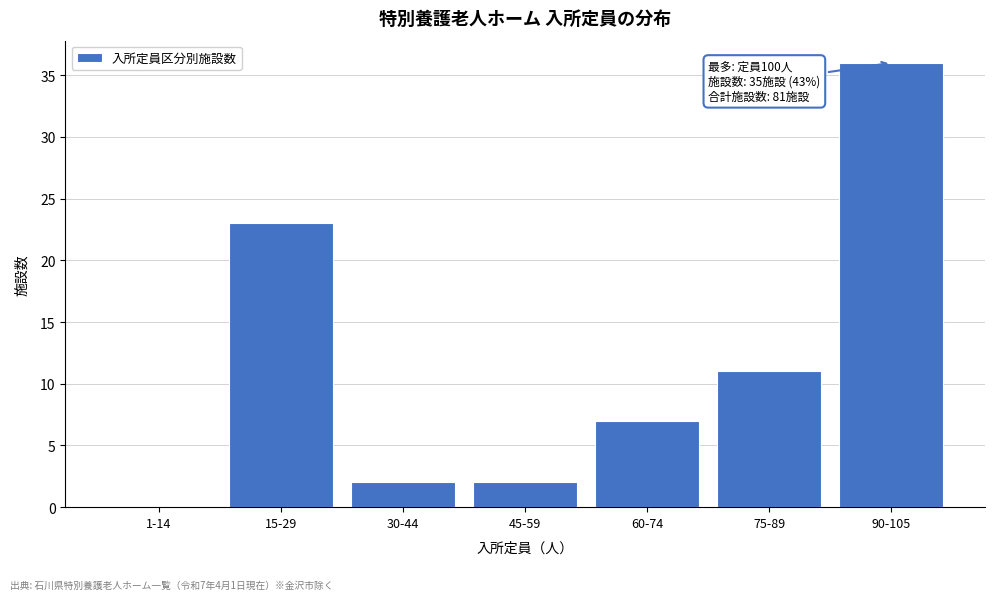

Reading left to right, what are all the values shown in this chart?

1-14=0	15-29=23	30-44=2	45-59=2	60-74=7	75-89=11	90-105=36